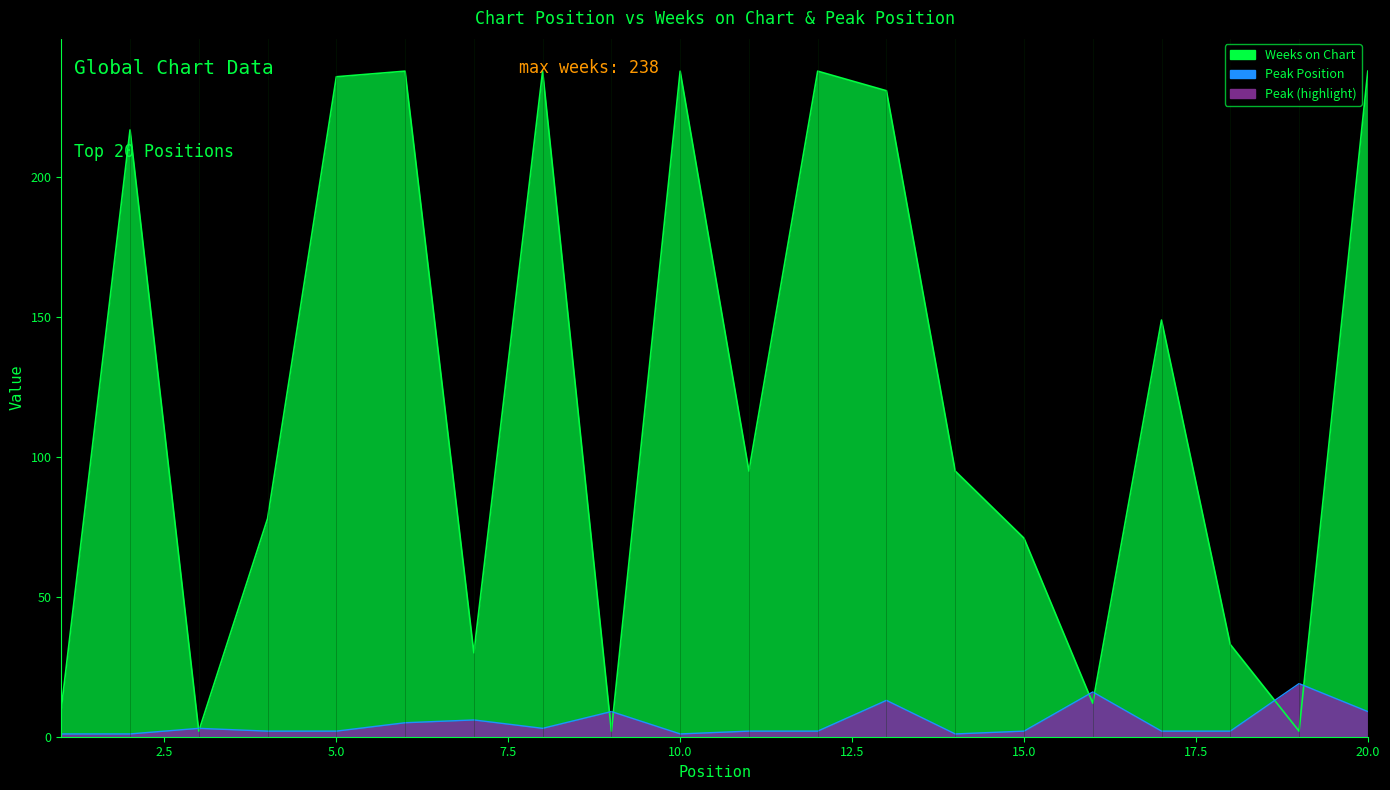

What is the difference between the Peak Position values at 16 and 7?

10